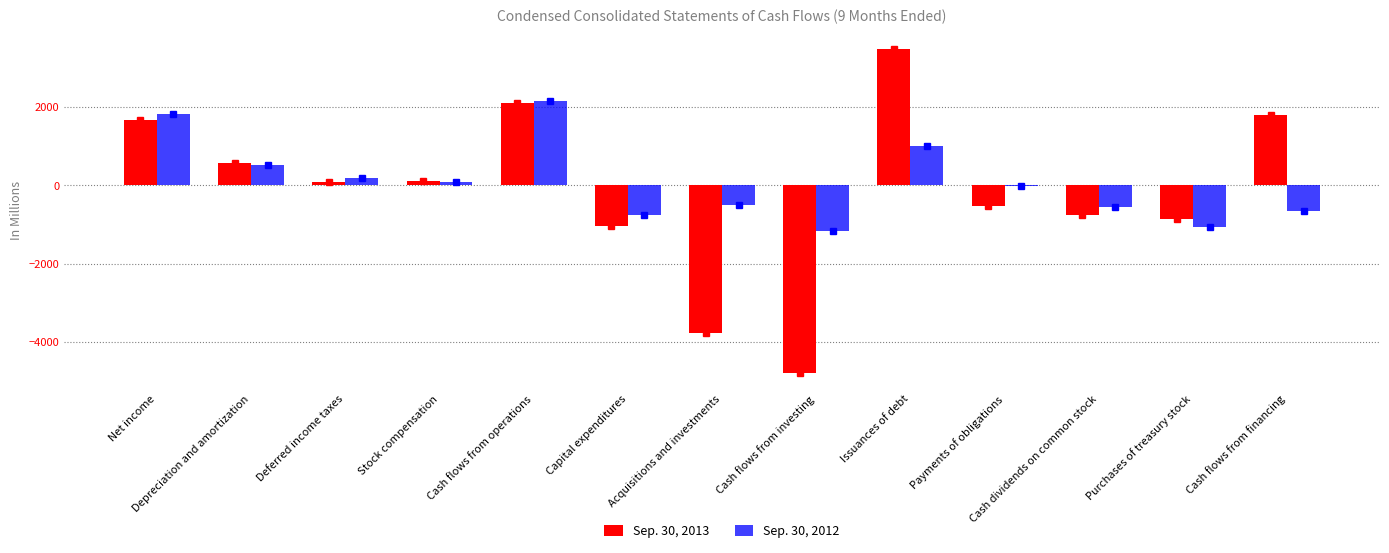

What is the sum of all Sep. 30, 2013 values?

-1887